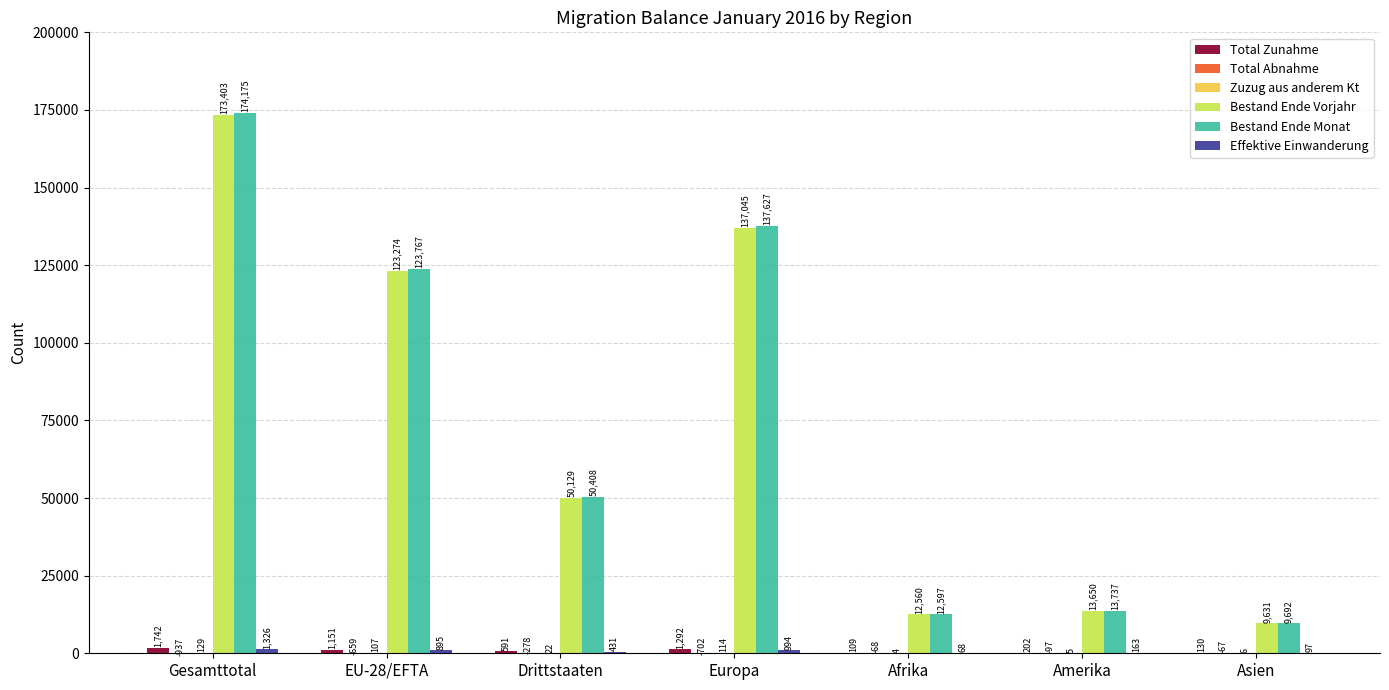

Where is Bestand Ende Monat nearest to the value 91933?

EU-28/EFTA